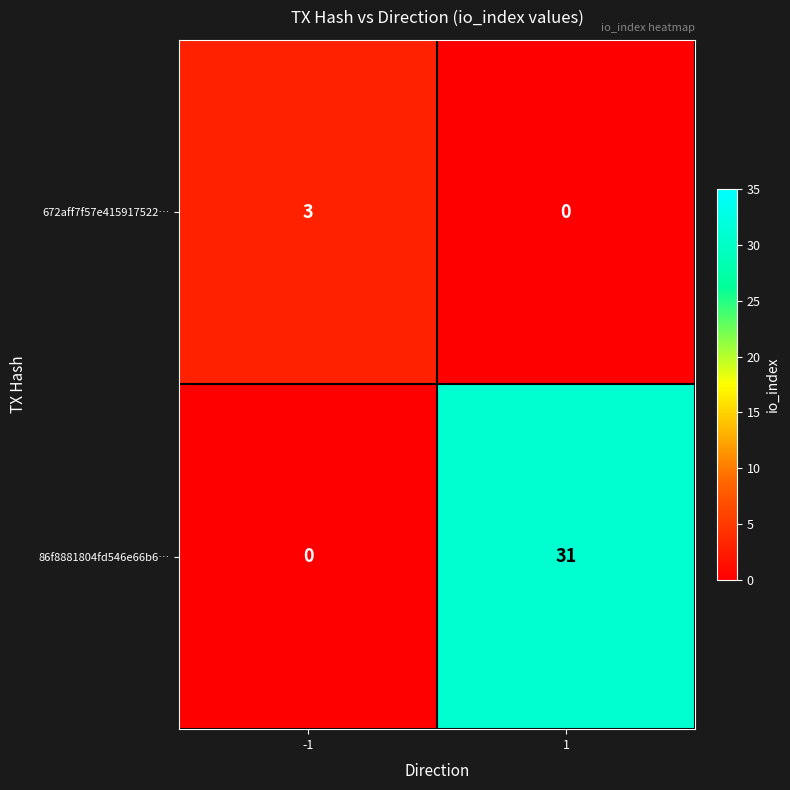

Reading right to left, what are all the values shown in this chart?

672aff7f57e415917522…: 0	3
86f8881804fd546e66b6…: 31	0